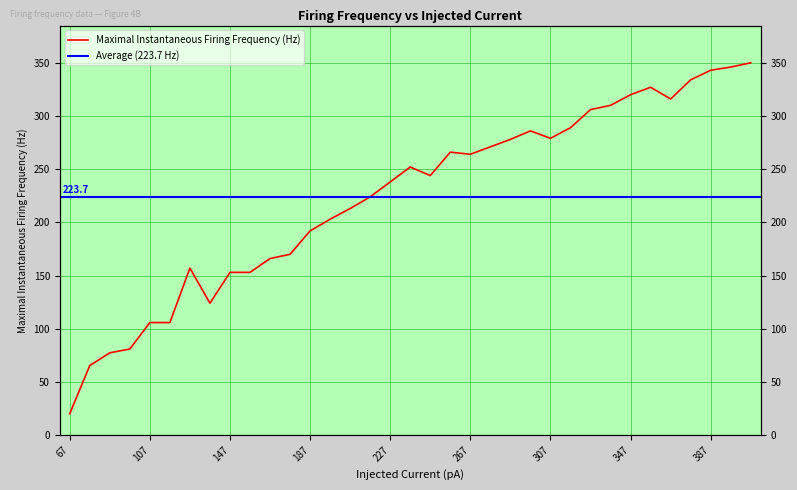

The chart shows a value of 77.4 at 87. True or false?

True